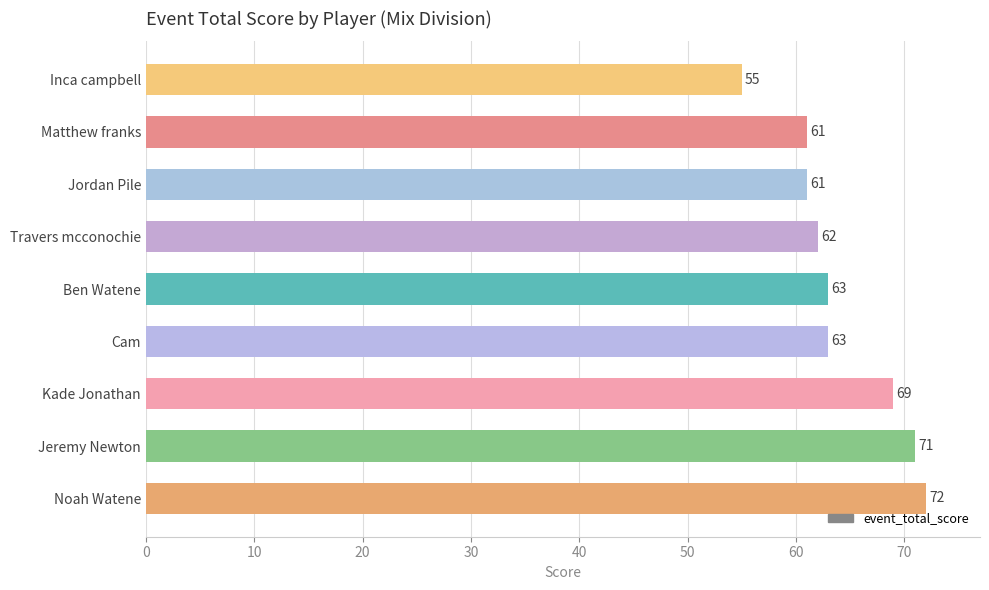

The value at Ben Watene is 26. True or false?

False